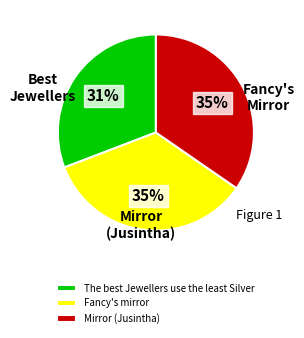

True or false: Fancy's mirror accounts for 26% of the total.

False